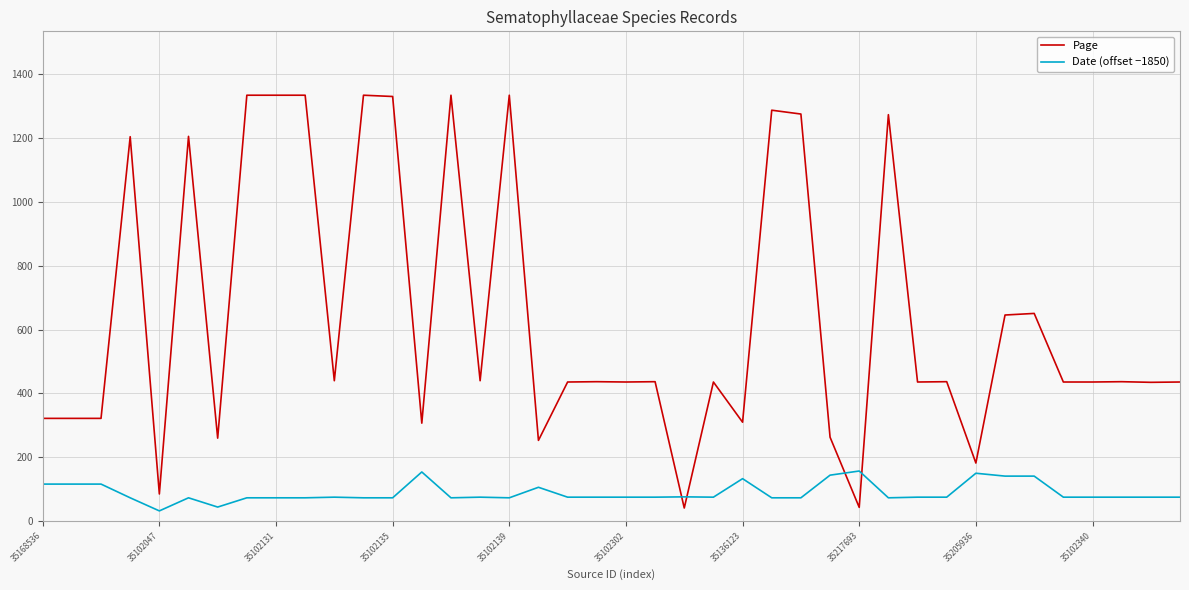

What is the average value of the Date (offset −1850) series?

89